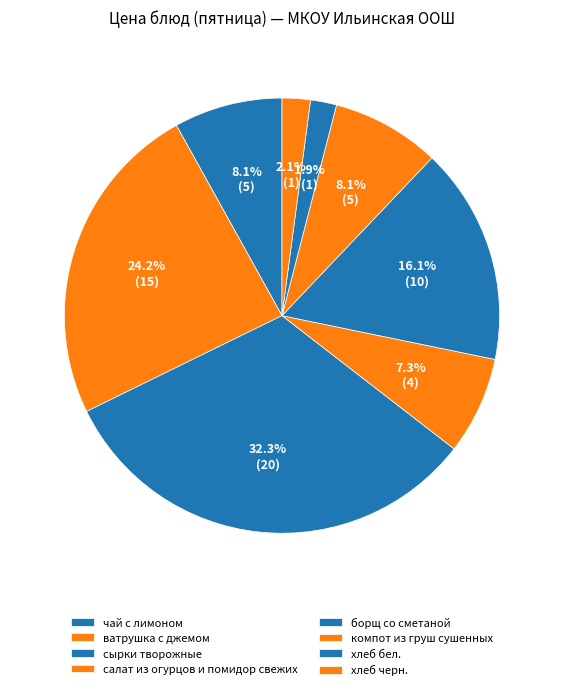

To the nearest percent, what portion does борщ со сметаной represent?

16%